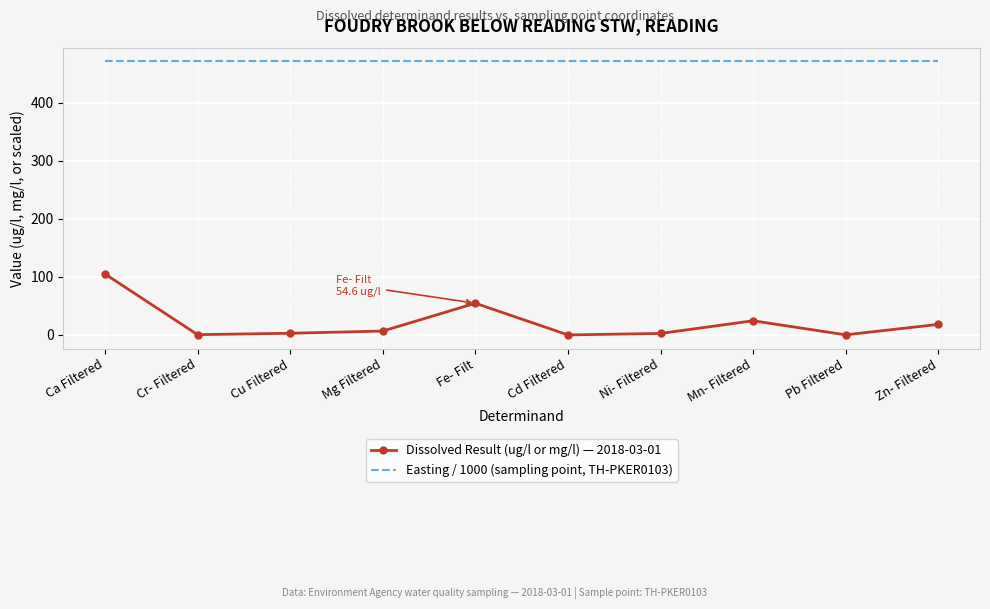

Which series has the largest total across all categories?

Easting / 1000 (sampling point, TH-PKER0103)